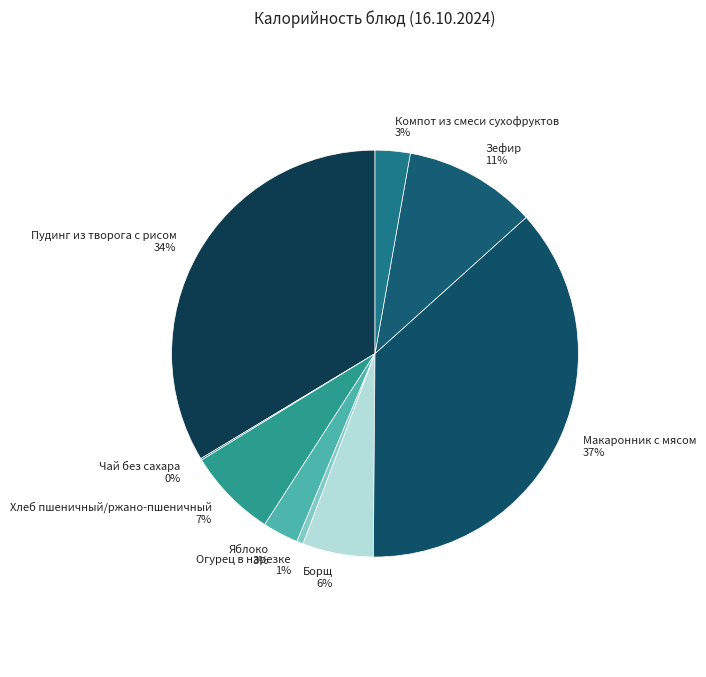

Is it true that Борщ is 20% of the pie?

False